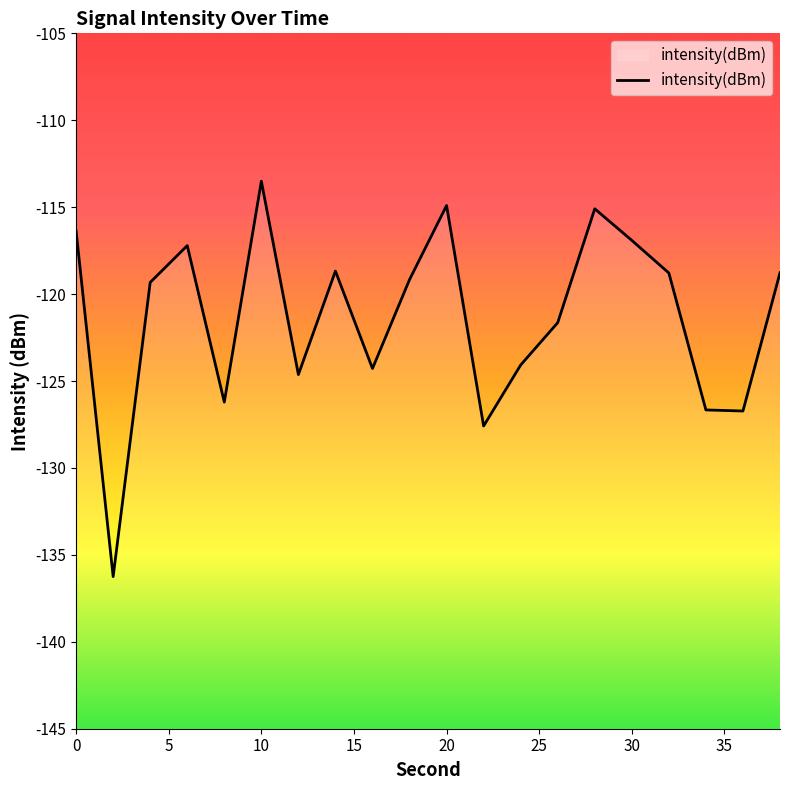

True or false: the data has more than 0 interior local peaks.

True